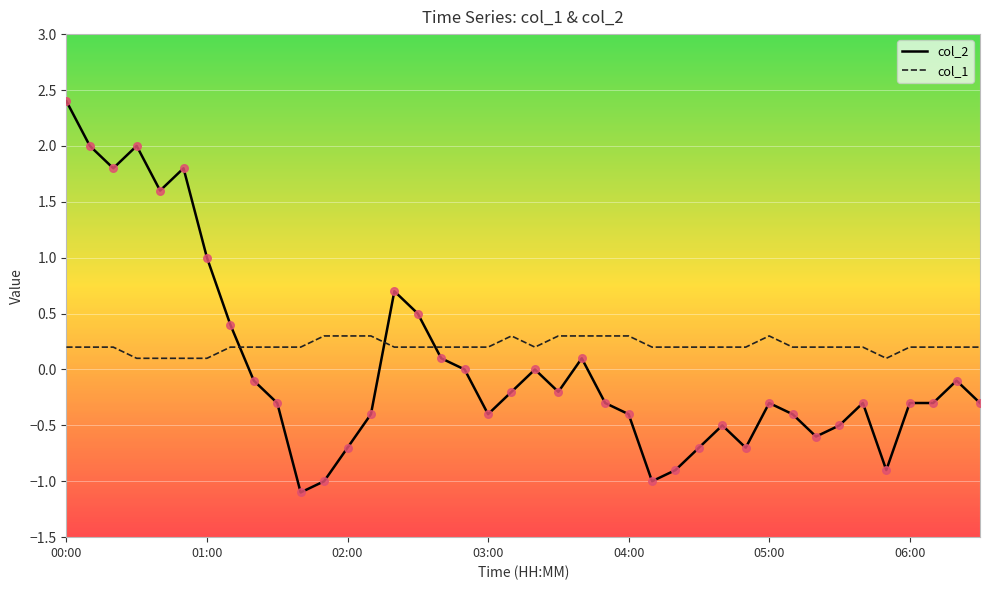

Which series has the widest spread of values?

col_2